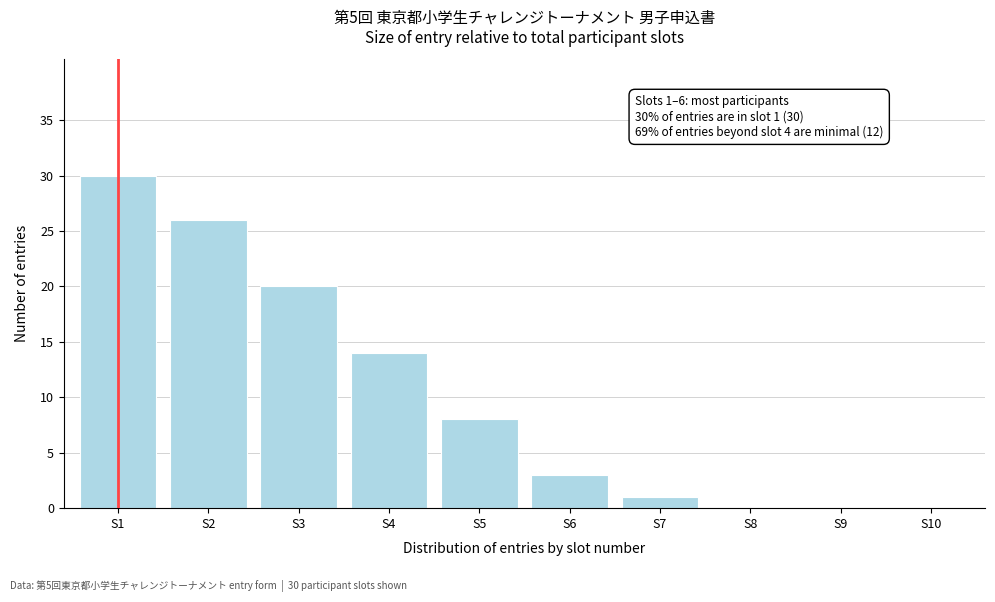

Reading left to right, extract all data points from this chart.

S1=30	S2=26	S3=20	S4=14	S5=8	S6=3	S7=1	S8=0	S9=0	S10=0